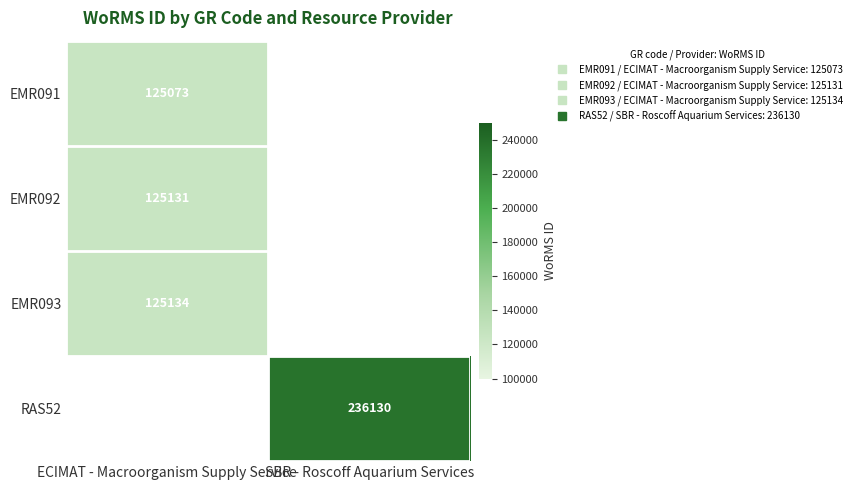

List the labels in order of EMR092 value, smallest first.

ECIMAT - Macroorganism Supply Service, SBR - Roscoff Aquarium Services